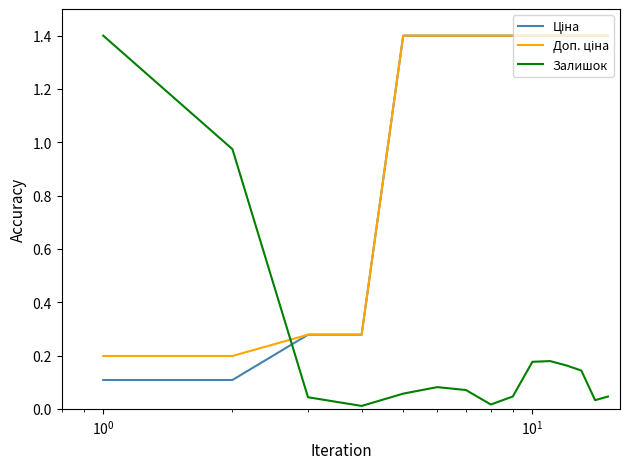

Which series has the widest spread of values?

Залишок